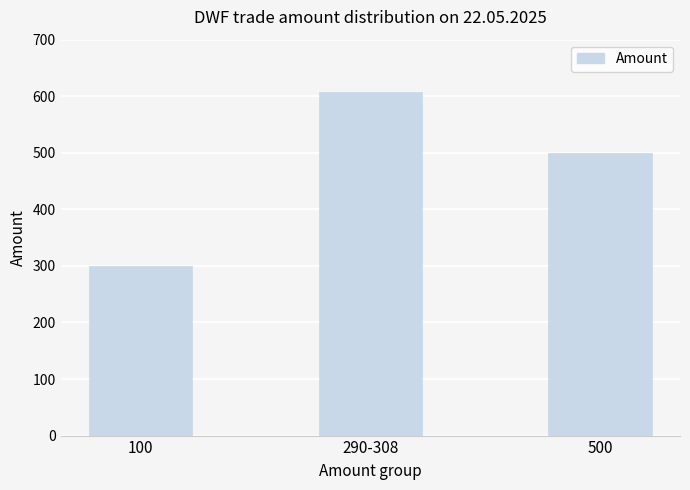

Reading left to right, list all the values displayed in this chart.

100=300	290-308=608	500=500